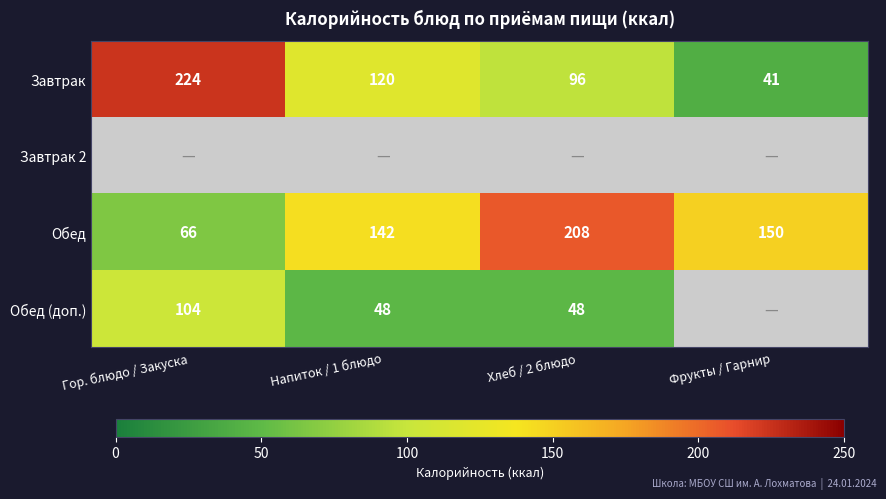

What is the smallest value displayed?

41.0